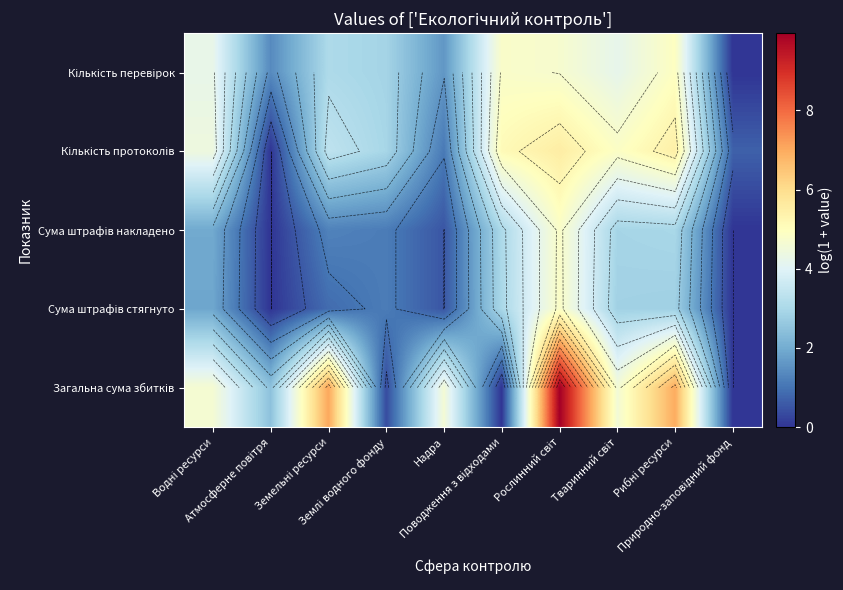

Which series has the largest range (max minus min)?

Загальна сума збитків